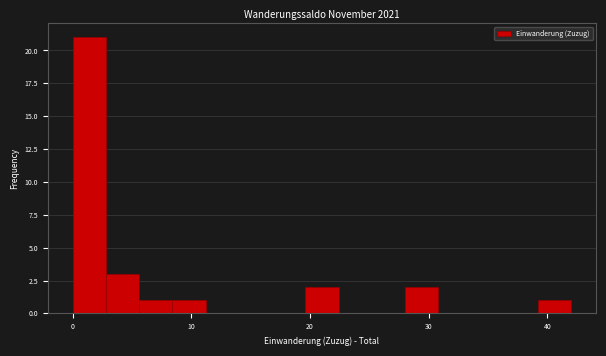

Around what value on the x-axis is the tallest bar? Give the approximate position of its centre, as read against the axis.

1